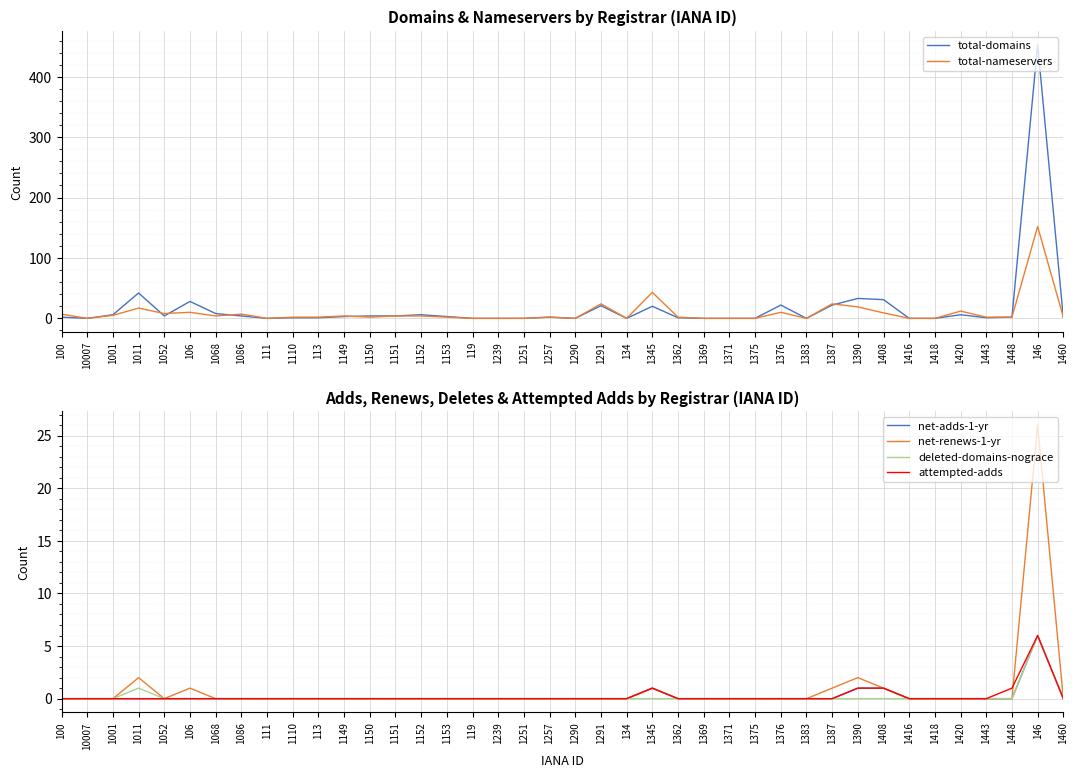

What is the difference between the second highest and second lowest values in the deleted-domains-nograce series?

1